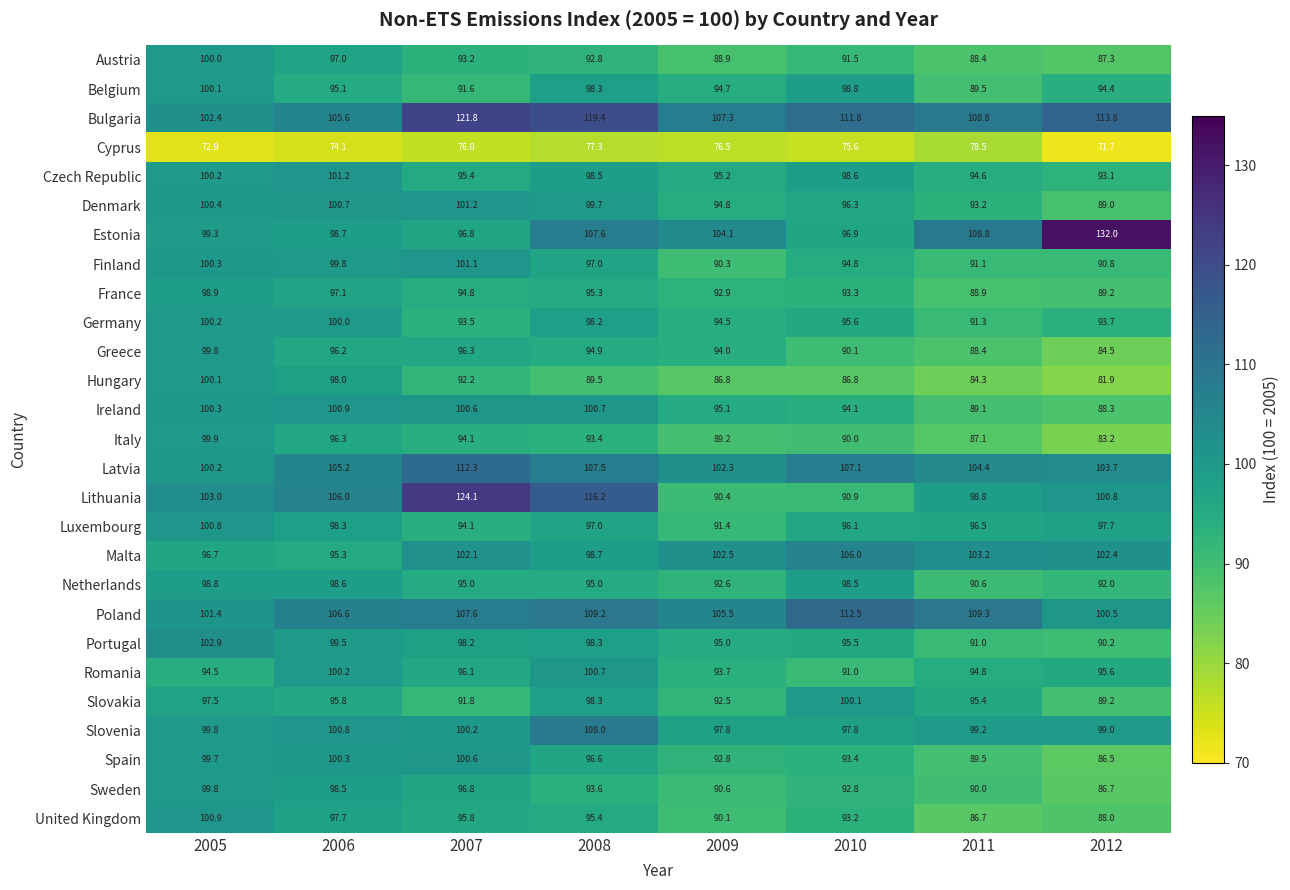

What is the difference between the Germany values at 2007 and 2005?

6.7